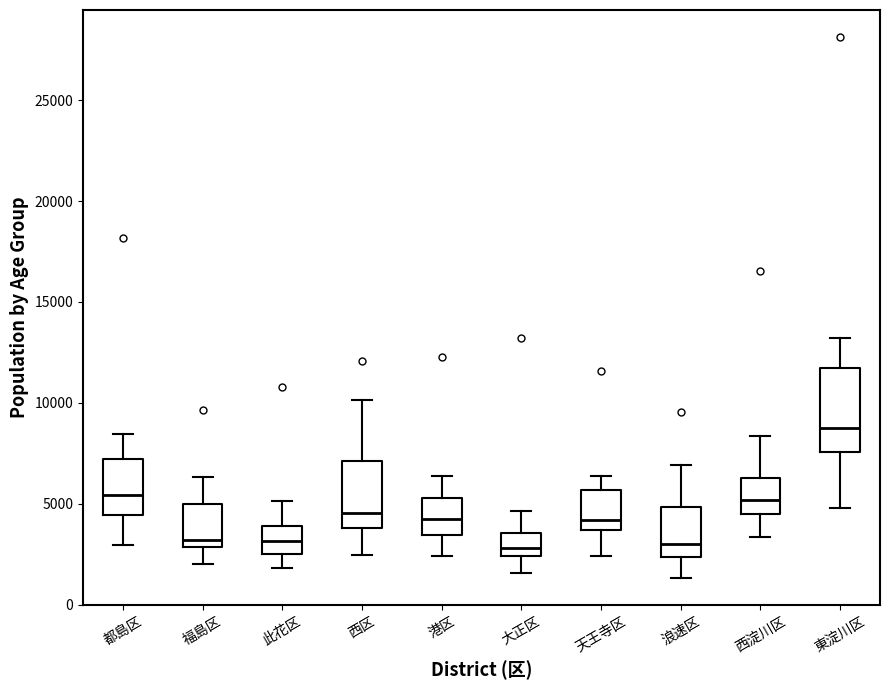

Comparing the boxes themselves (not the whiskers), which one is the tallest?

東淀川区